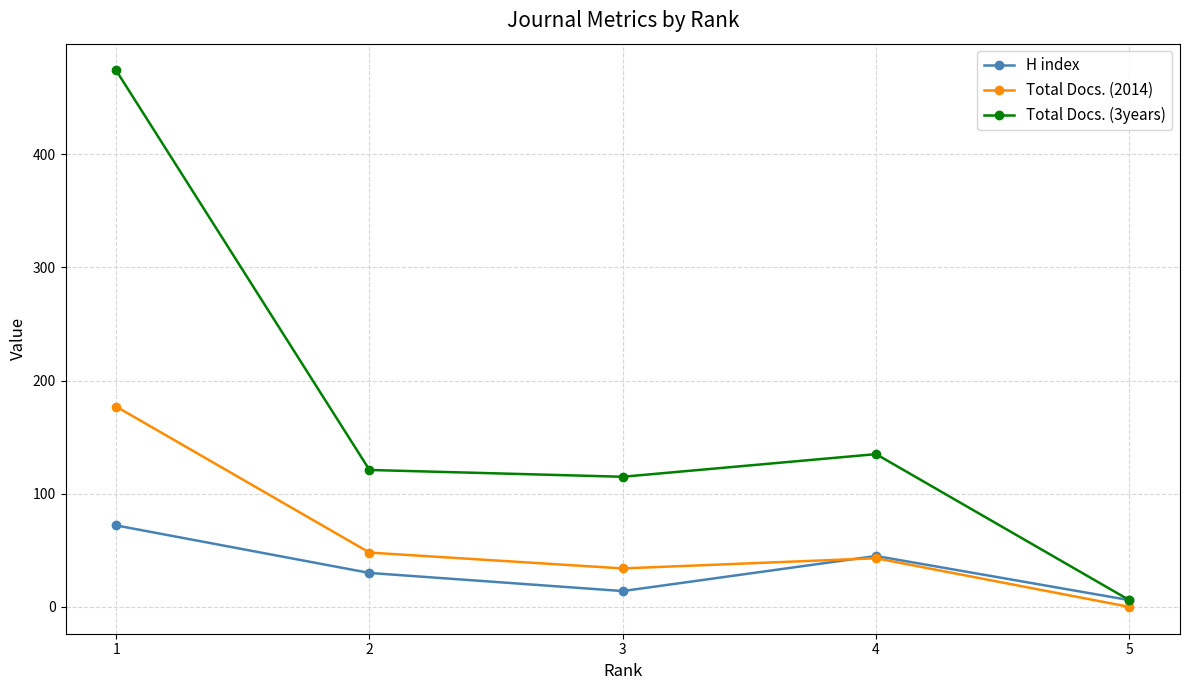

What is the maximum value for H index?

72